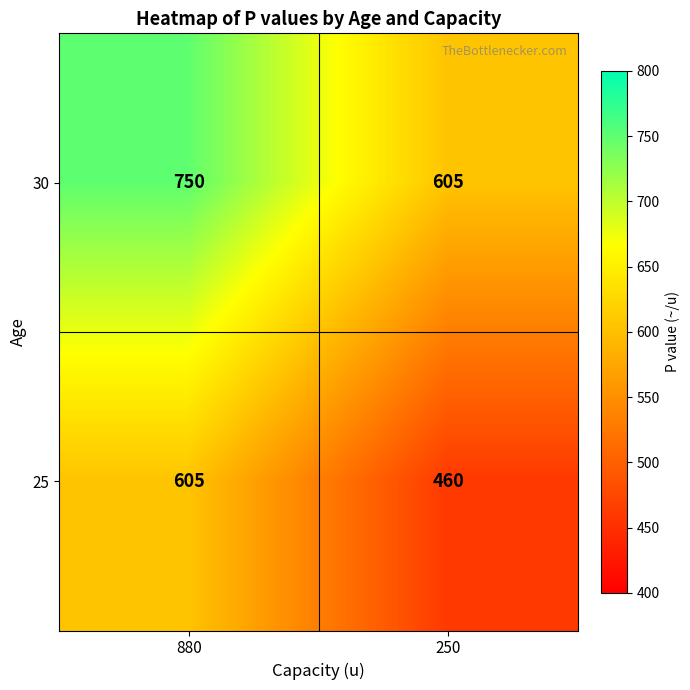

At which label is 25 closest to 532?

250